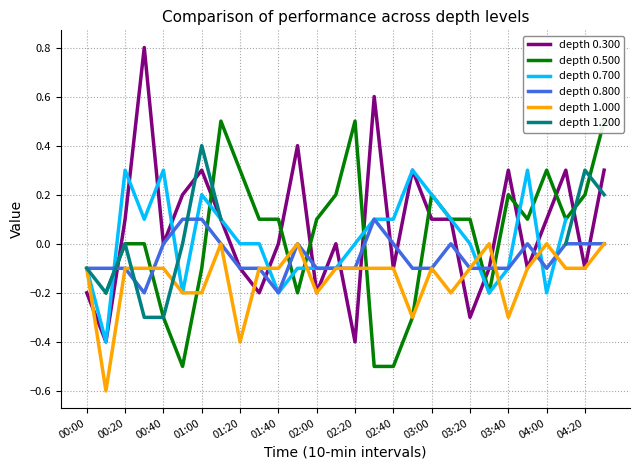

True or false: depth 0.800 and depth 0.500 intersect in this chart.

True